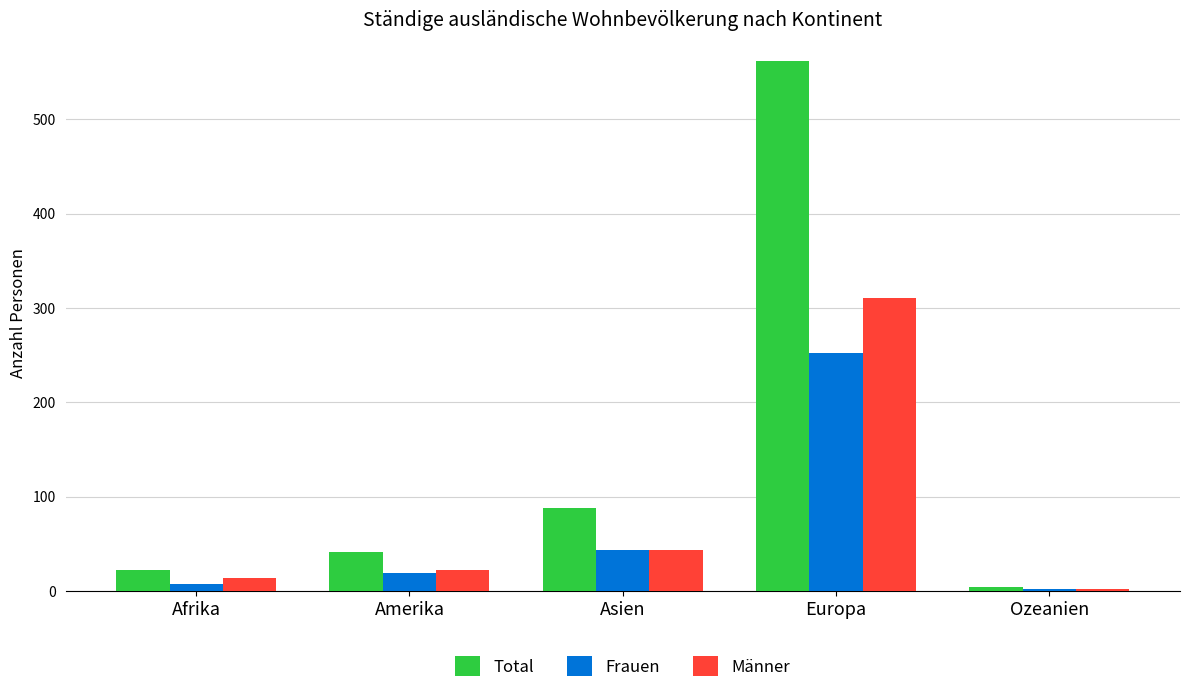

Reading right to left, what are all the values shown in this chart?

Total: Ozeanien=4	Europa=562	Asien=88	Amerika=41	Afrika=22
Frauen: Ozeanien=2	Europa=252	Asien=44	Amerika=19	Afrika=8
Männer: Ozeanien=2	Europa=310	Asien=44	Amerika=22	Afrika=14